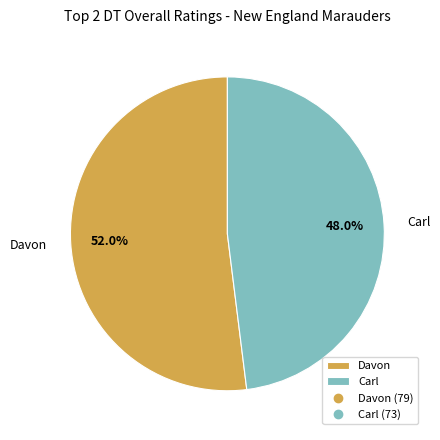

Is it true that Davon is 44% of the pie?

False